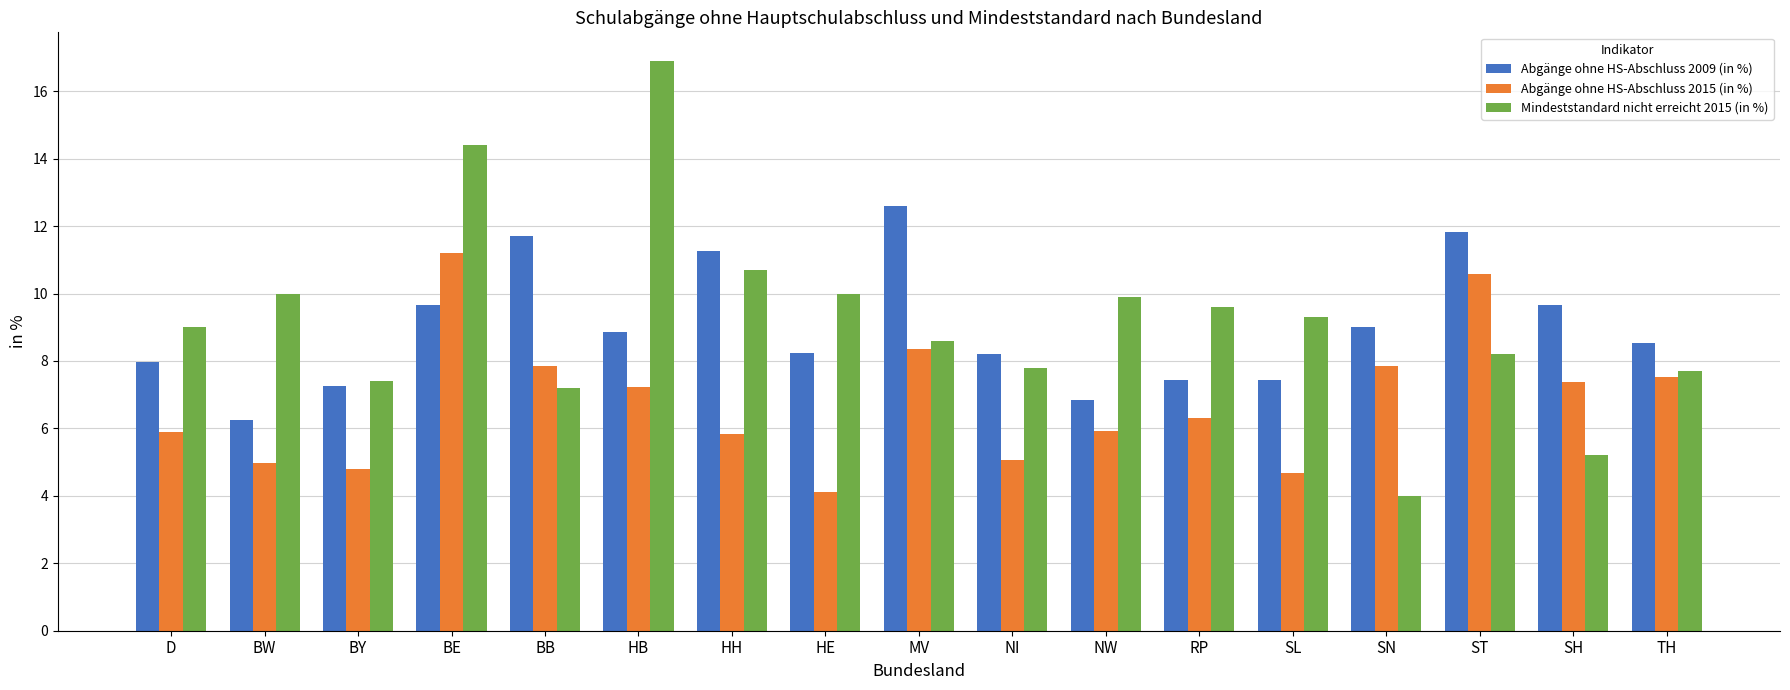

What is the maximum value for Mindeststandard nicht erreicht 2015 (in %)?

16.9